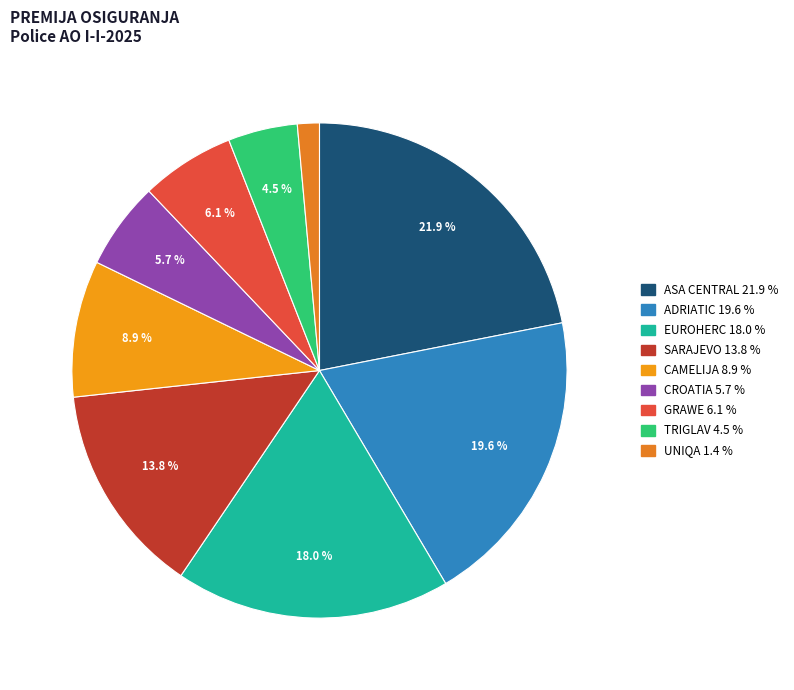

Which slice is the largest?

ASA CENTRAL